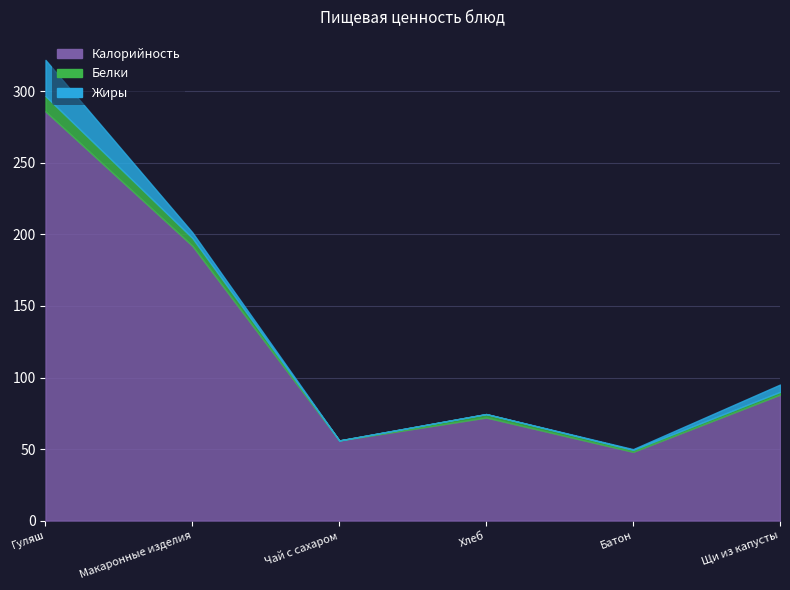

List the labels in order of Калорийность value, smallest first.

Батон, Чай с сахаром, Хлеб, Щи из капусты, Макаронные изделия, Гуляш